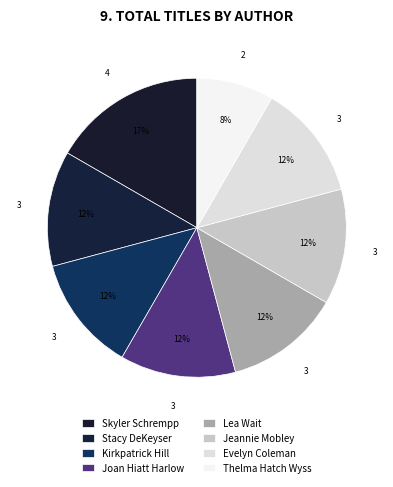

To the nearest percent, what is the difference between the largest and smallest slice percentages?

8%